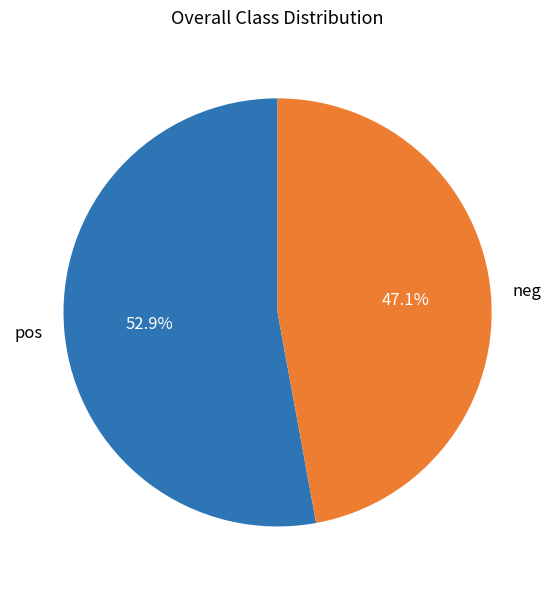

What percentage is NOT represented by neg?

52.9%